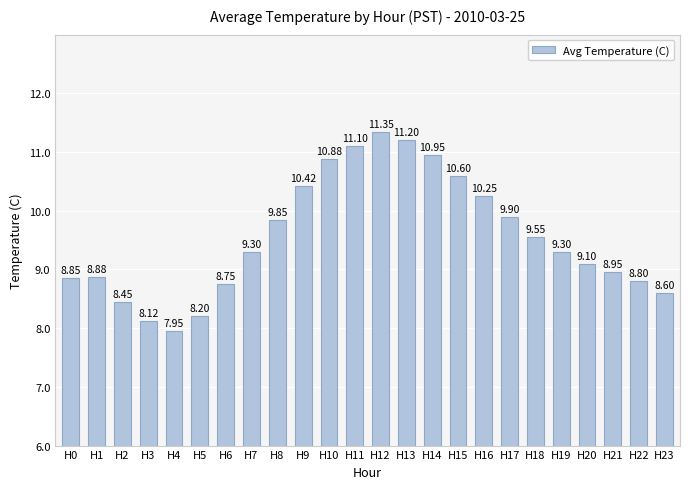

What is the difference between the values at H18 and H8?

0.3